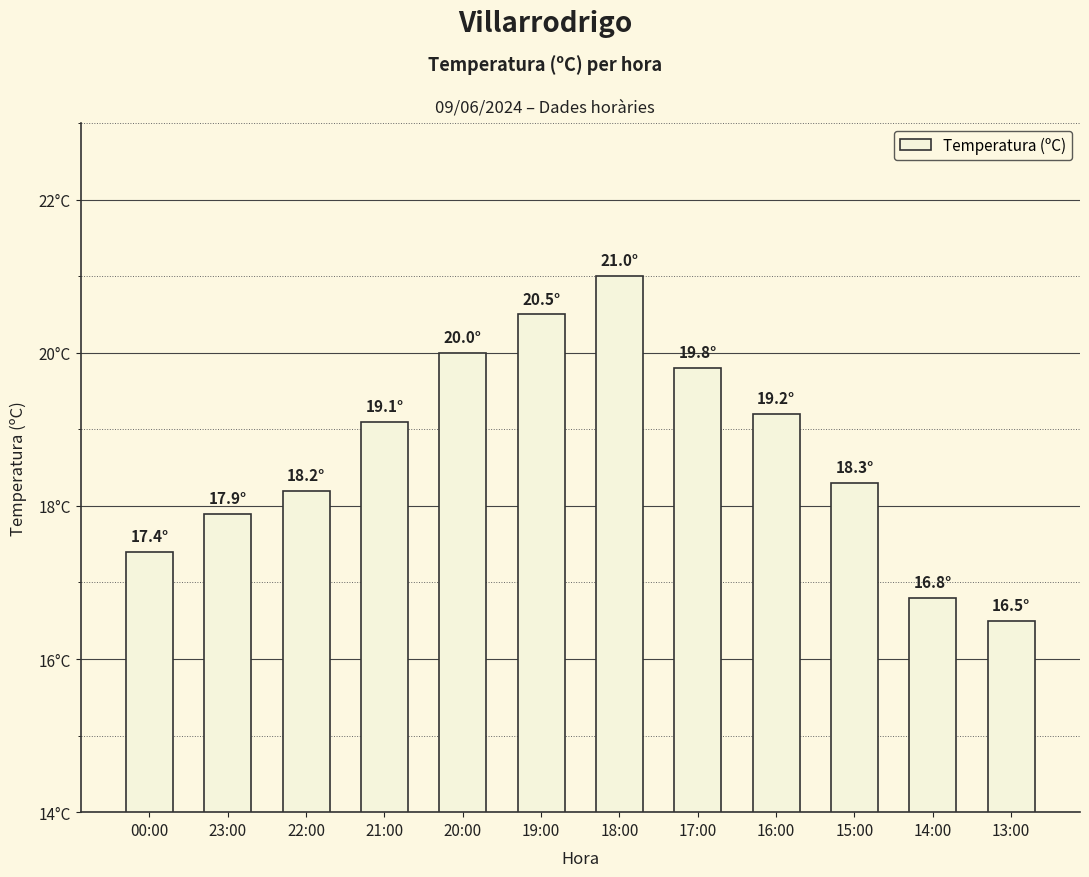

Are the bars horizontal?

No